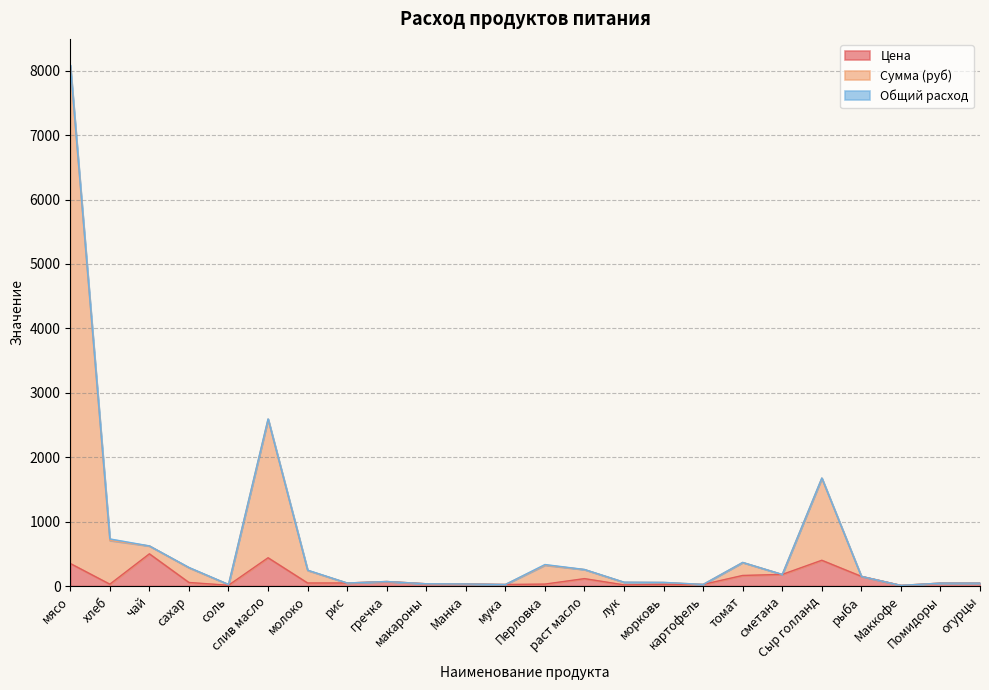

Between молоко and лук, which is larger?

молоко